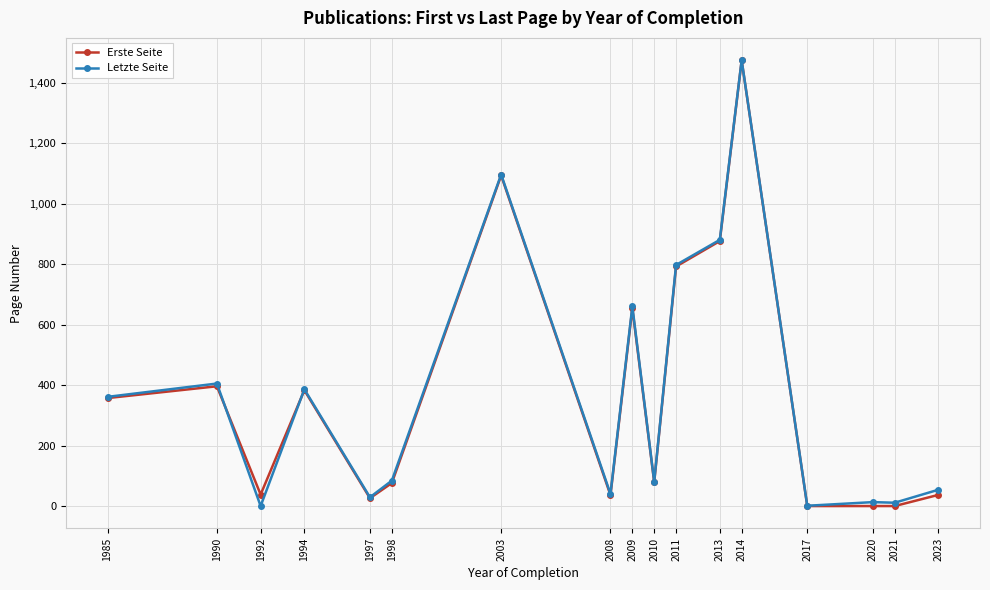

What is the spread (max minus min) of values at 2011?

5